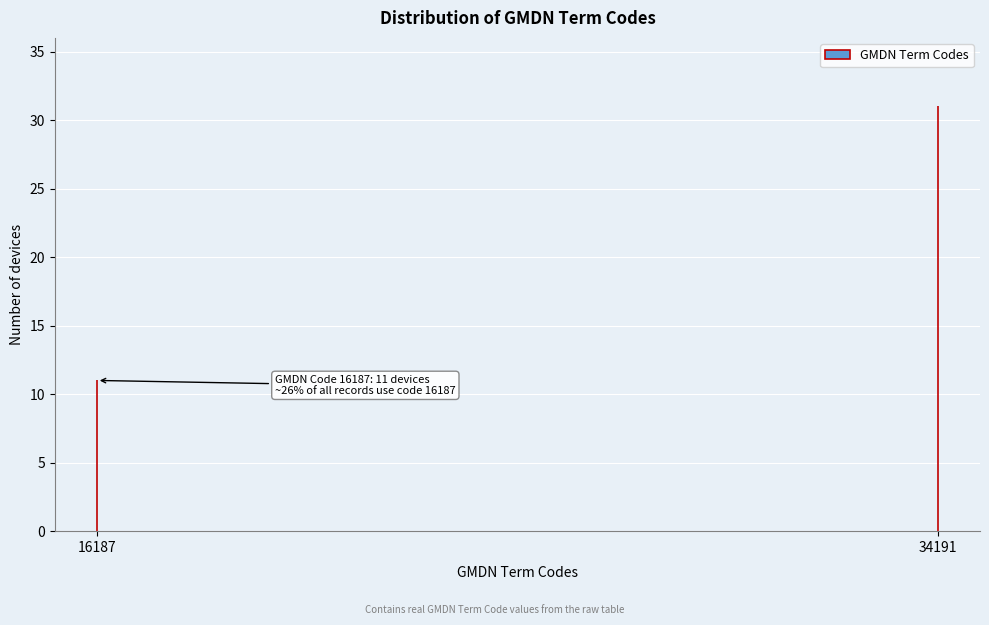

Reading left to right, what are all the values shown in this chart?

11	31